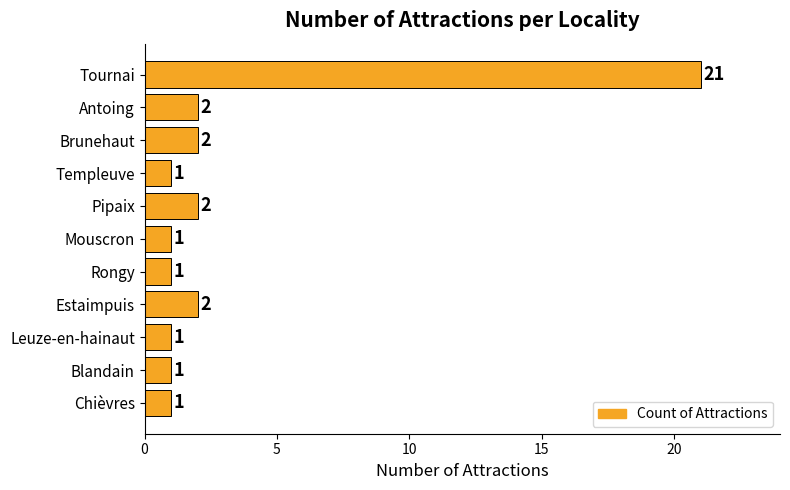

Reading top to bottom, what are all the values shown in this chart?

21	2	2	1	2	1	1	2	1	1	1